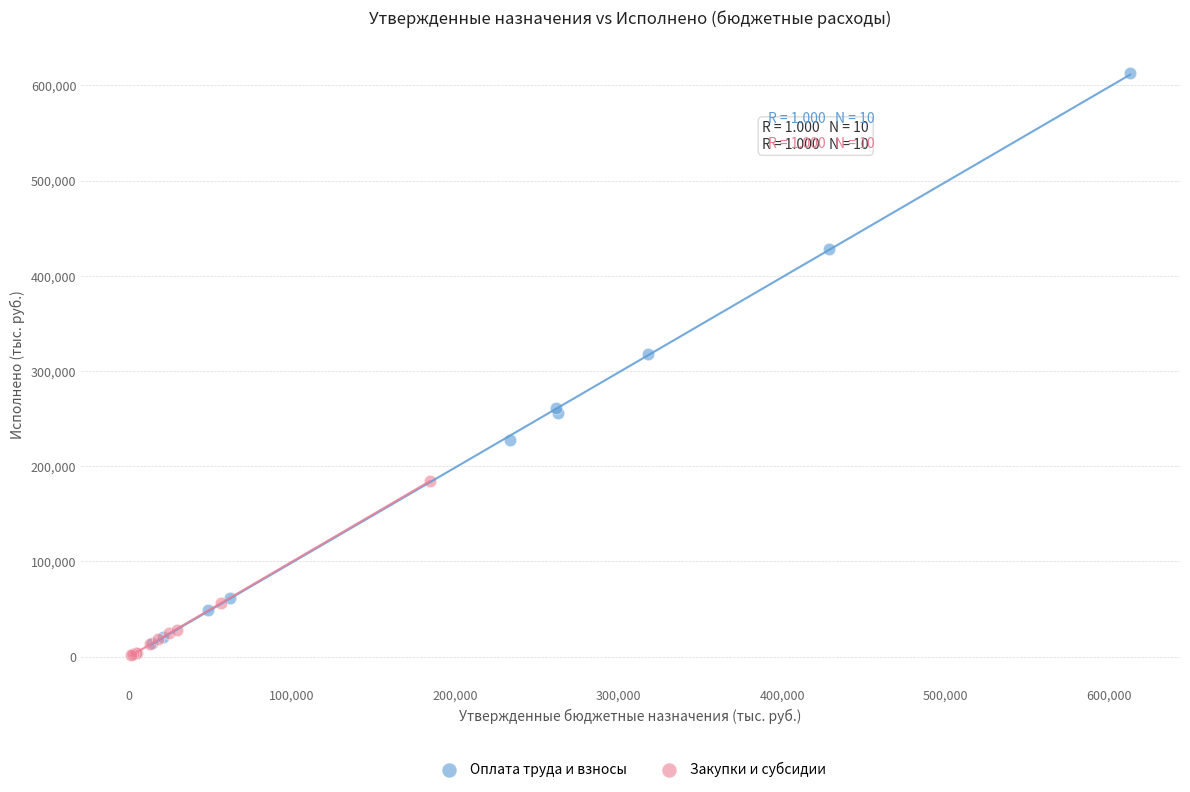

Which series has the largest Y range (max minus min)?

Оплата труда и взносы